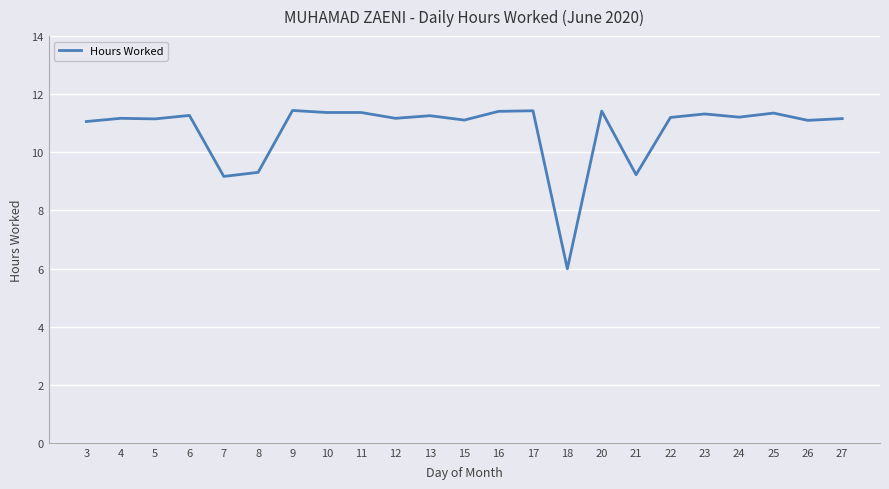

Which label corresponds to the smallest value in the chart?

18